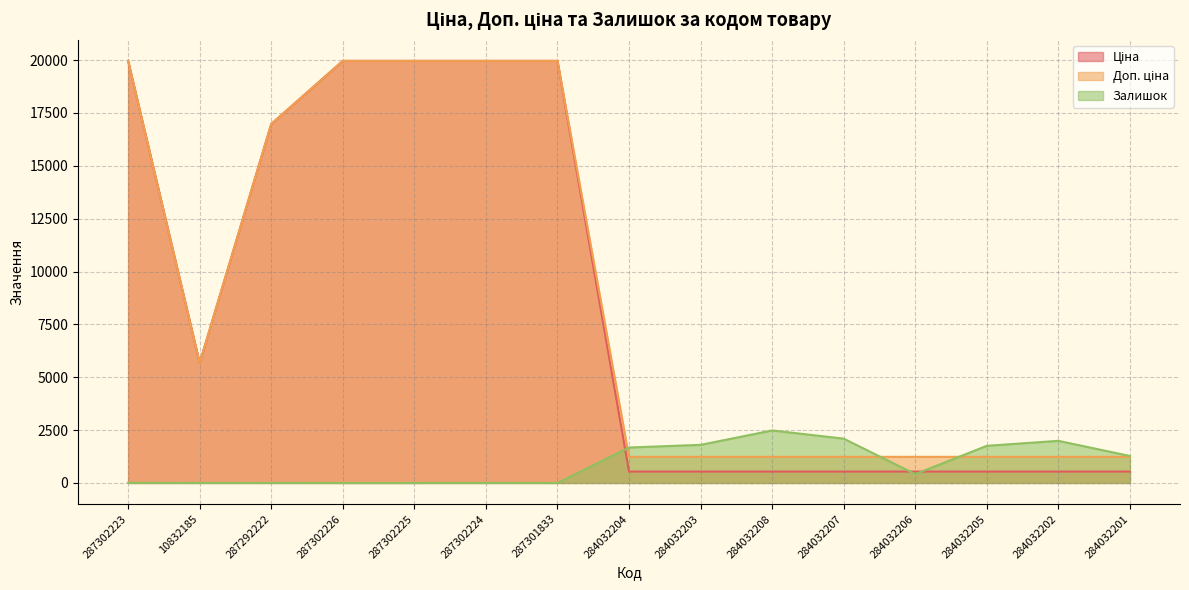

True or false: Ціна has more than 1 points higher than both neighbors.

False